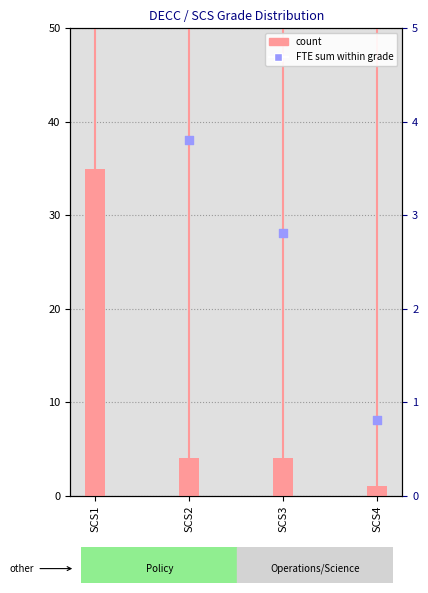

Which series reaches the maximum Y coordinate?

count